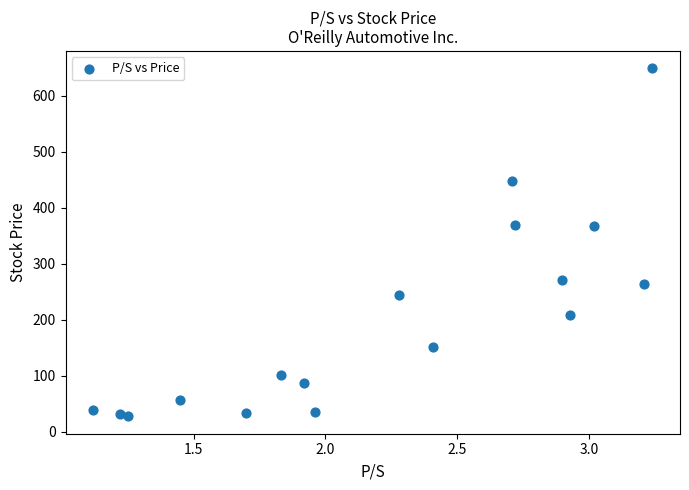

What is the range of Y values (max minus min)?

622.0